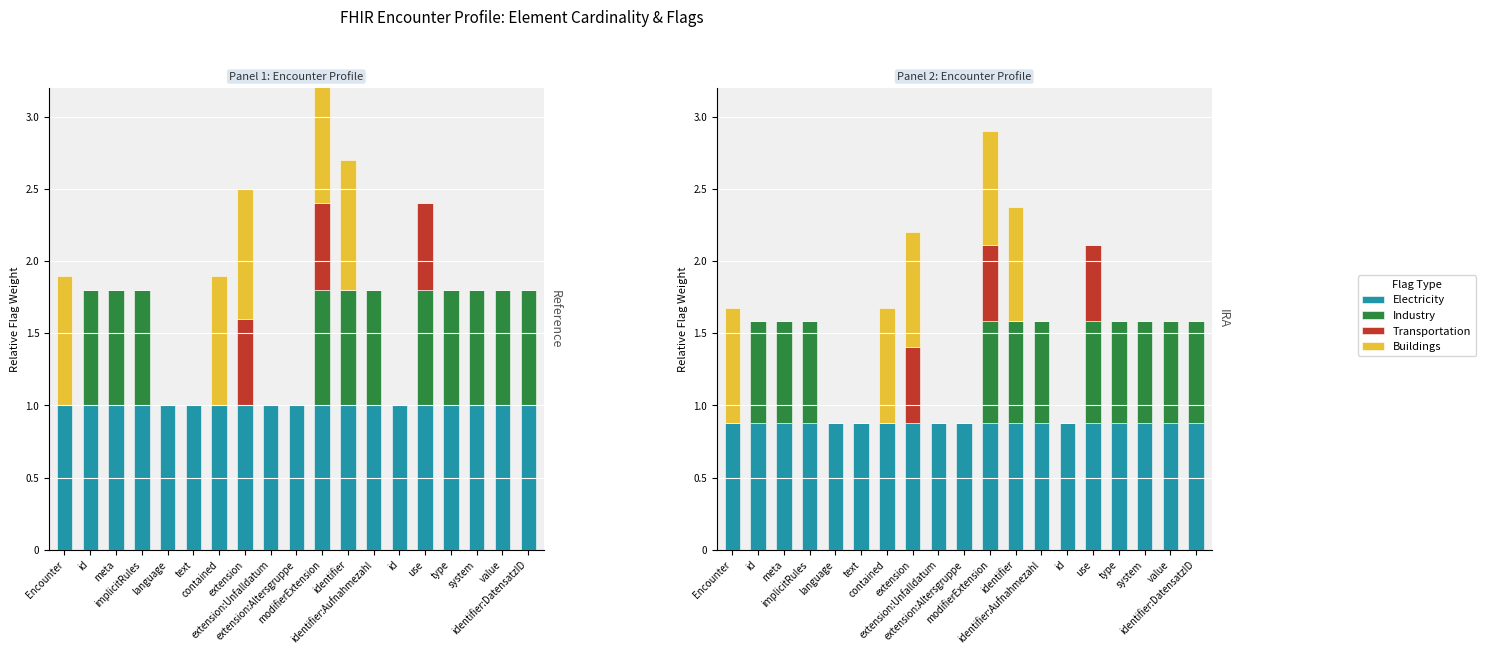

What is the difference between the maximum and minimum values in the Buildings series?

0.8